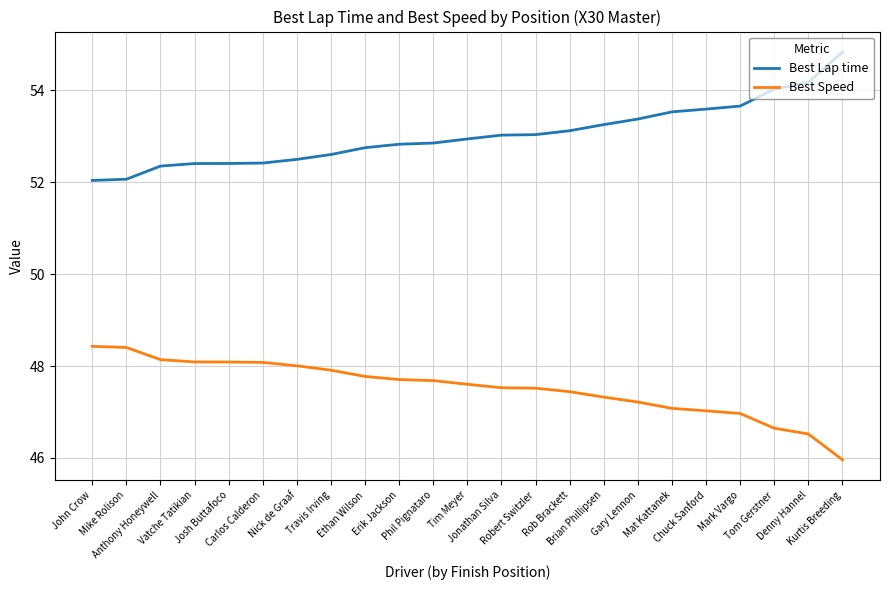

What is the difference between the Best Speed values at Travis Irving and Nick de Graaf?

0.1